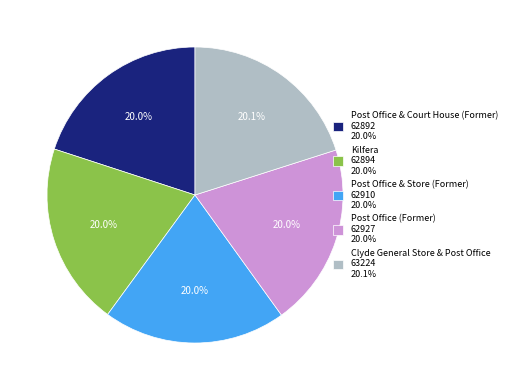

To the nearest percent, what portion does Post Office & Store (Former) represent?

20%